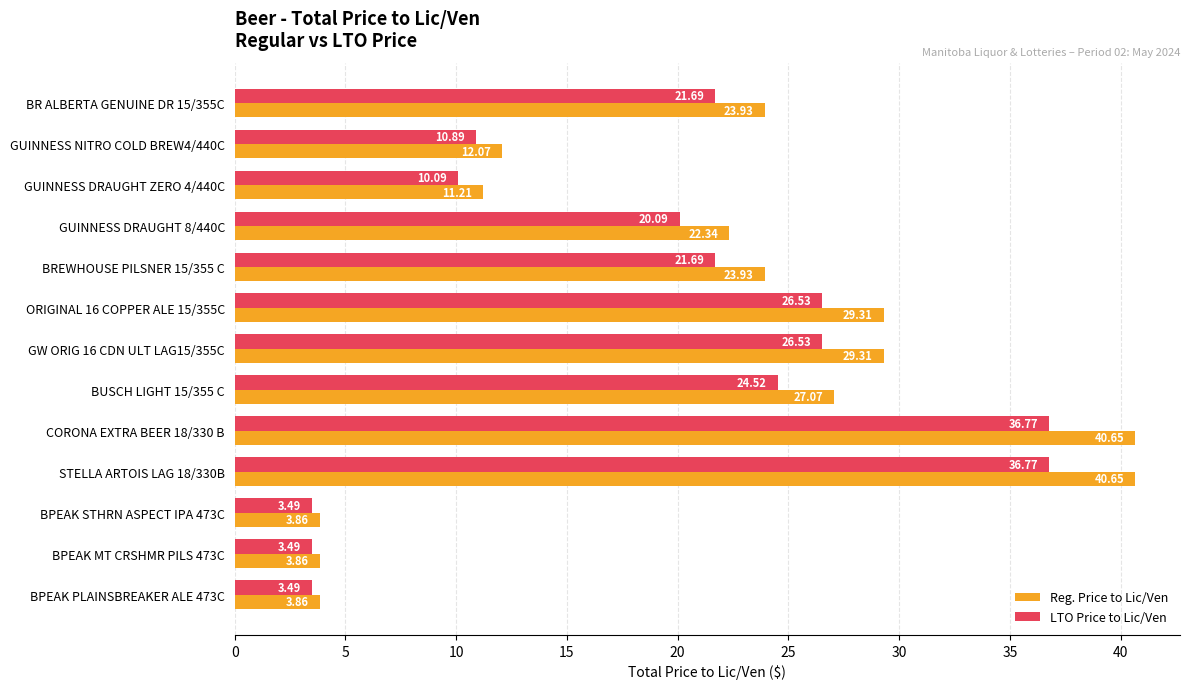

What is the difference between the highest and lowest values at BREWHOUSE PILSNER 15/355 C?

2.2